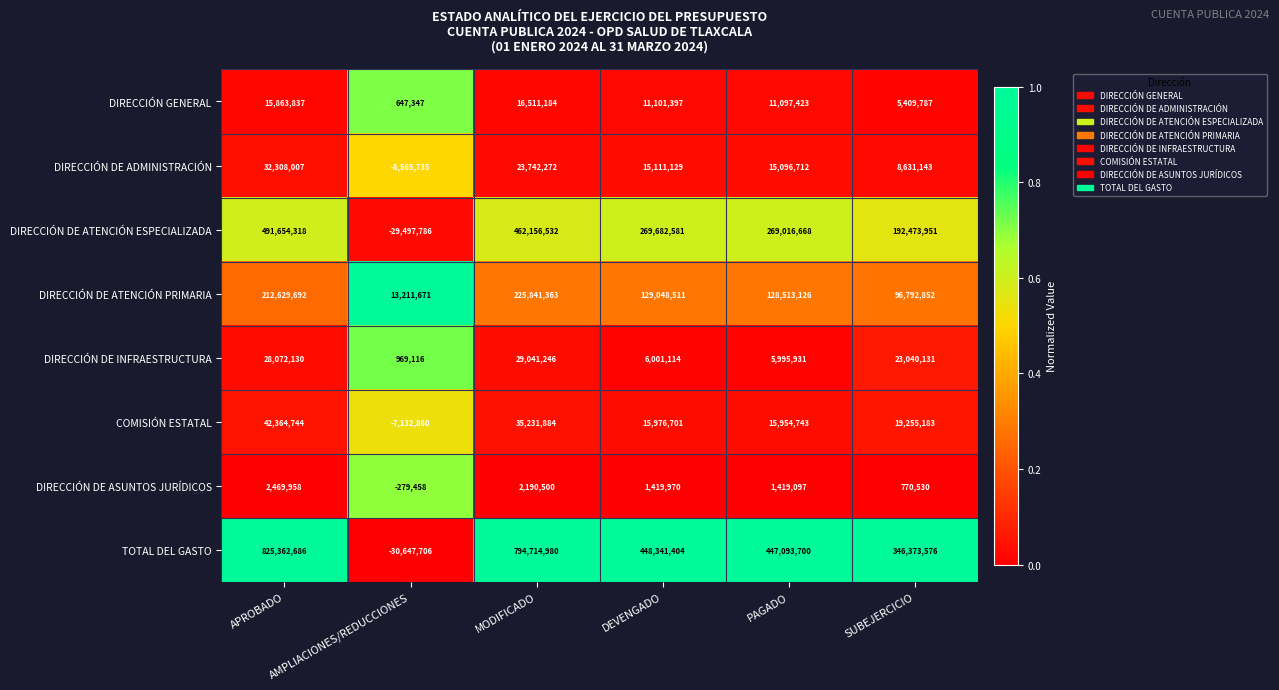

Is it true that DIRECCIÓN DE ASUNTOS JURÍDICOS equals 847651 at DEVENGADO?

False